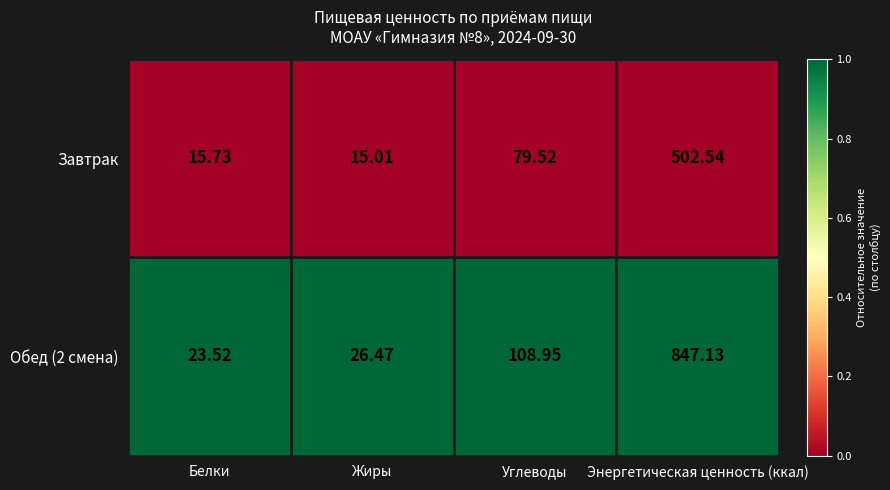

At which category is the sum across all series the highest?

Энергетическая ценность (ккал)